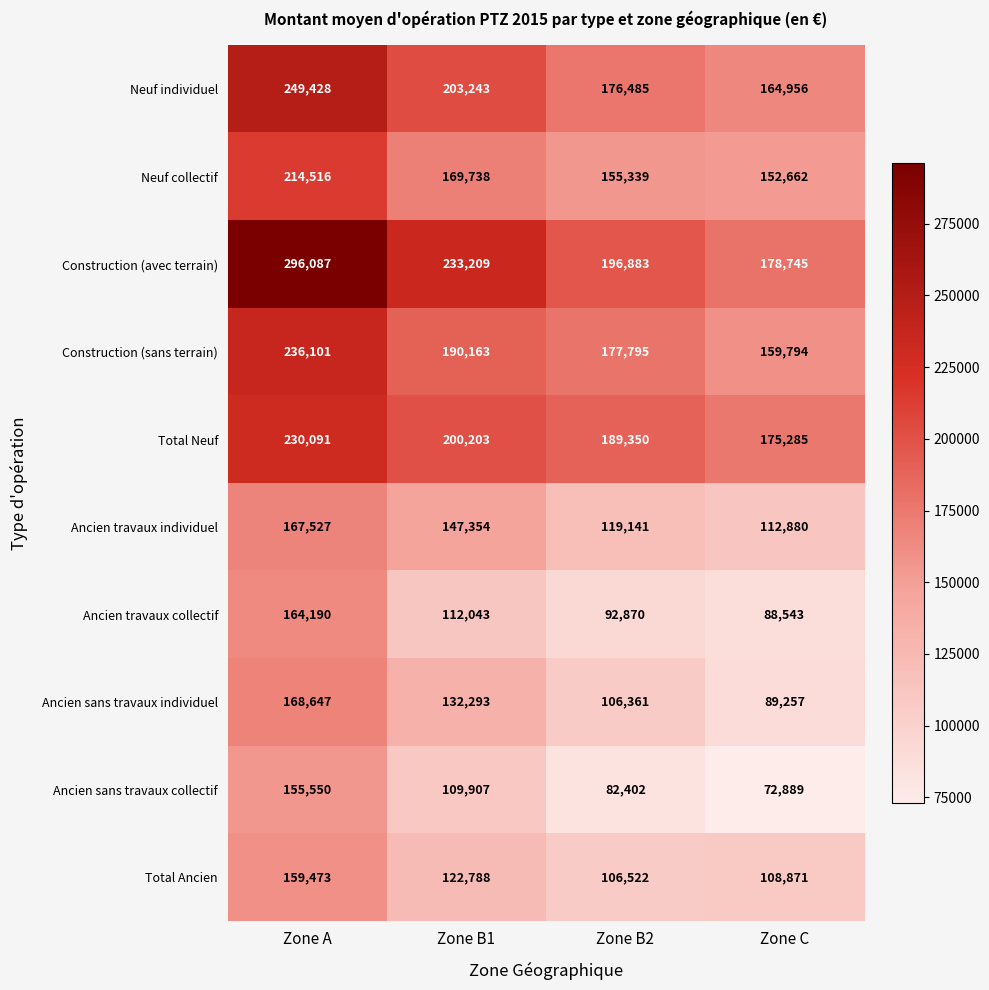

At how many categories does at least one series exceed 207867?

2